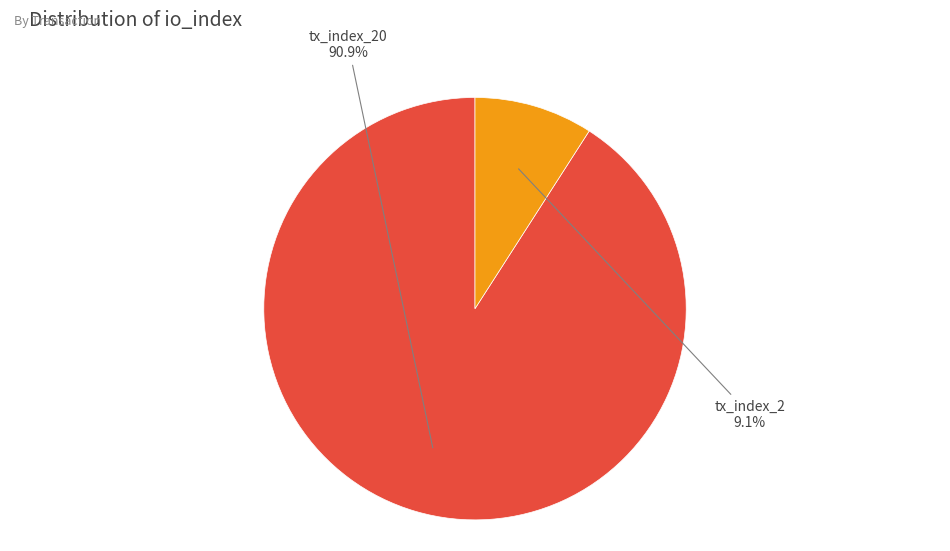

Is there any slice that represents more than half of the pie?

Yes